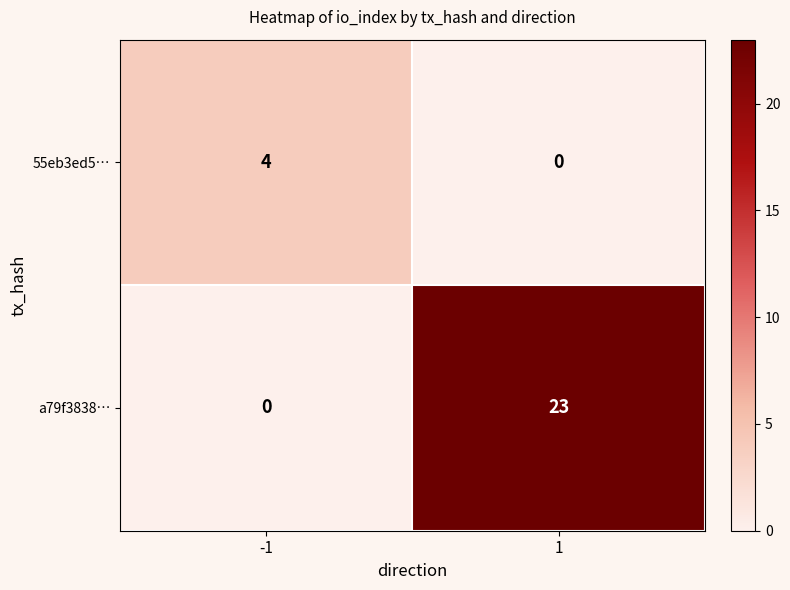

At which category is the sum across all series the highest?

1